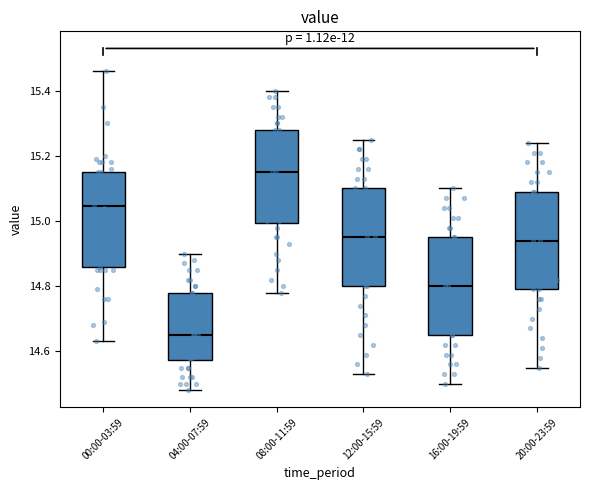

Reading left to right, transcribe this box plot: for each box, give where its median line is, the range the box spans, and where its two whiskers end, as read against the y-axis. The values are not printed on the chart, so give them approximately, as read against the axis.

00:00-03:59: median 15.04, box 14.86 to 15.16, whiskers 14.64 to 15.46
04:00-07:59: median 14.66, box 14.58 to 14.78, whiskers 14.48 to 14.90
08:00-11:59: median 15.16, box 15.00 to 15.28, whiskers 14.78 to 15.40
12:00-15:59: median 14.96, box 14.80 to 15.10, whiskers 14.54 to 15.26
16:00-19:59: median 14.80, box 14.66 to 14.96, whiskers 14.50 to 15.10
20:00-23:59: median 14.94, box 14.80 to 15.10, whiskers 14.56 to 15.24